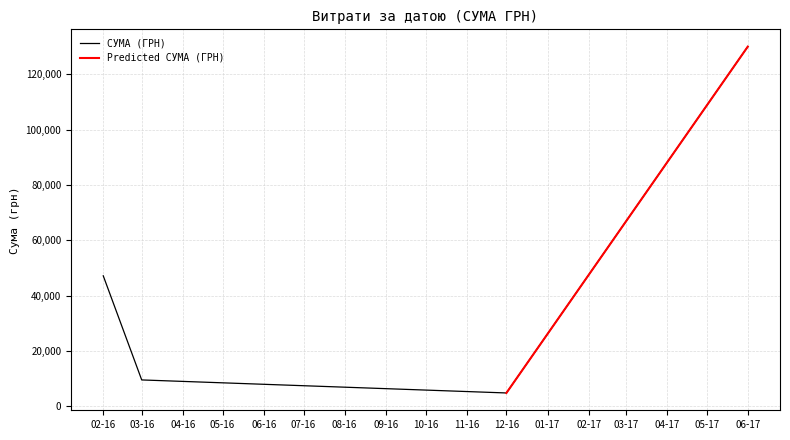

Where is the first local maximum?

02.02.2016